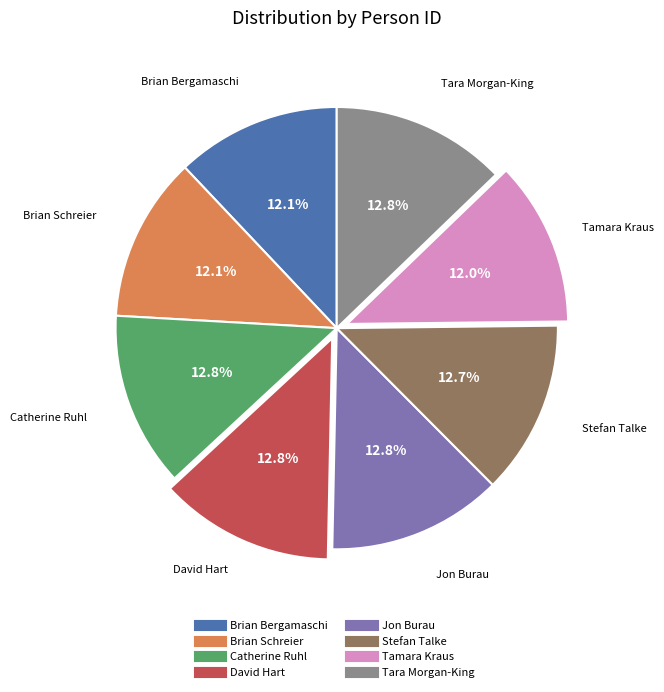

To the nearest percent, what portion does David Hart represent?

13%